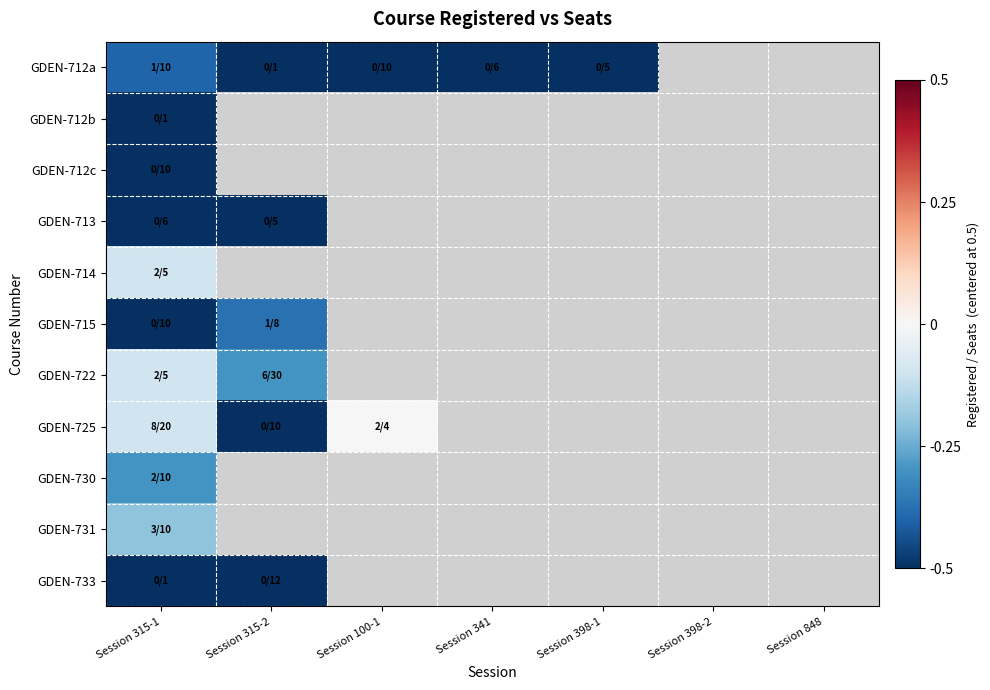

At which category does the chart reach its peak across all series?

Session 100-1